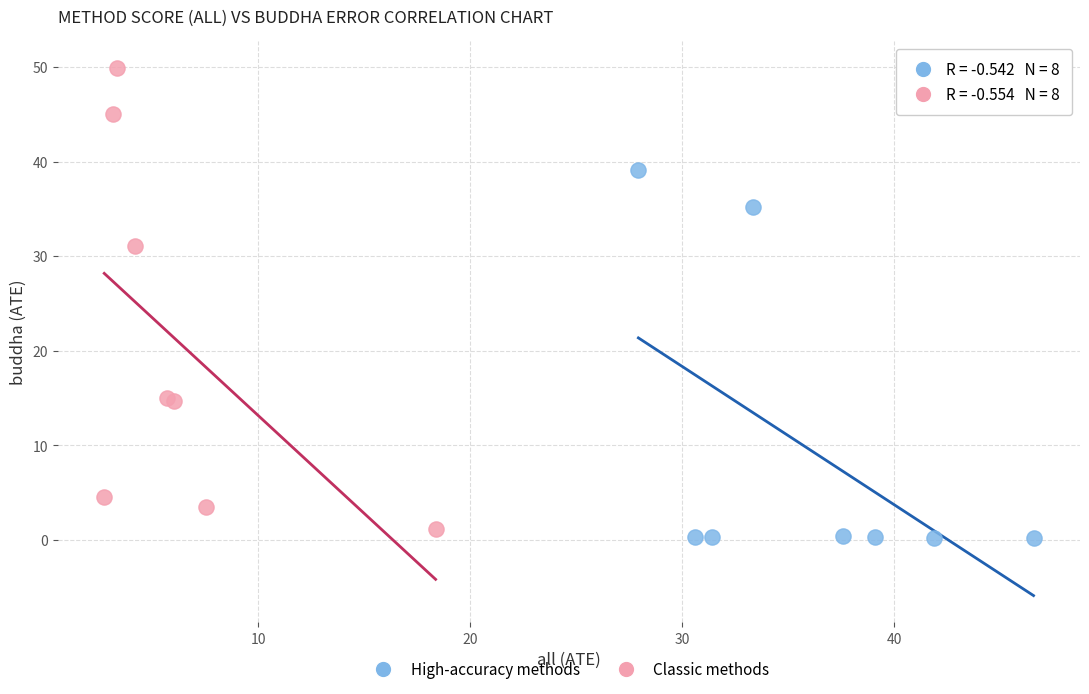

Which series reaches the maximum Y coordinate?

Classic methods